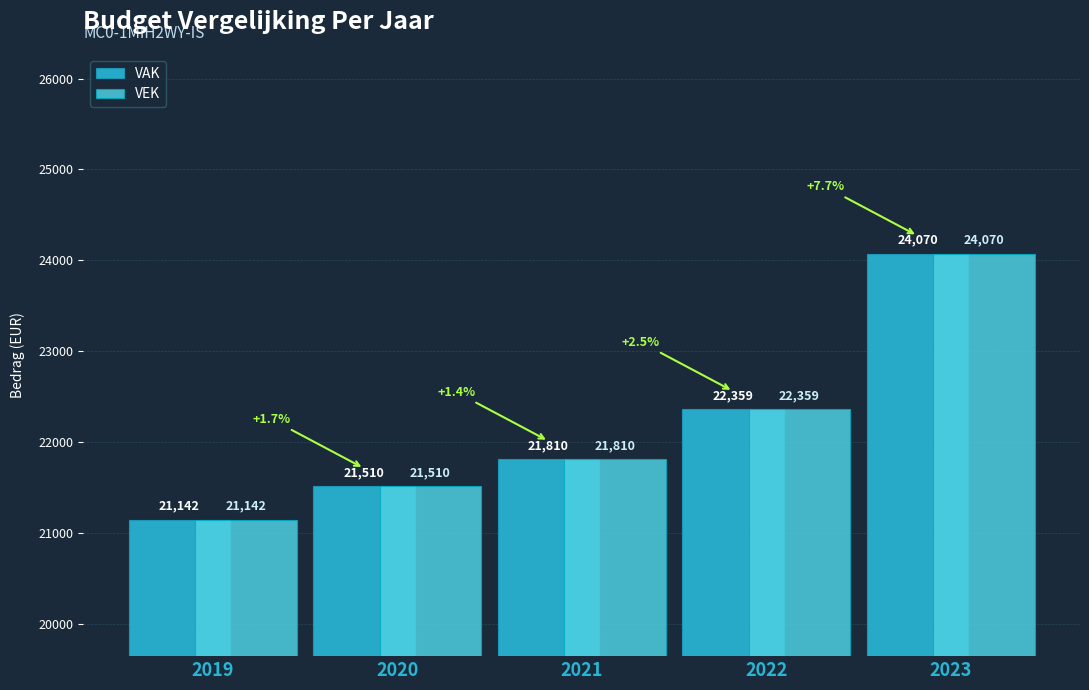

What is the highest value of the VEK series?

24070